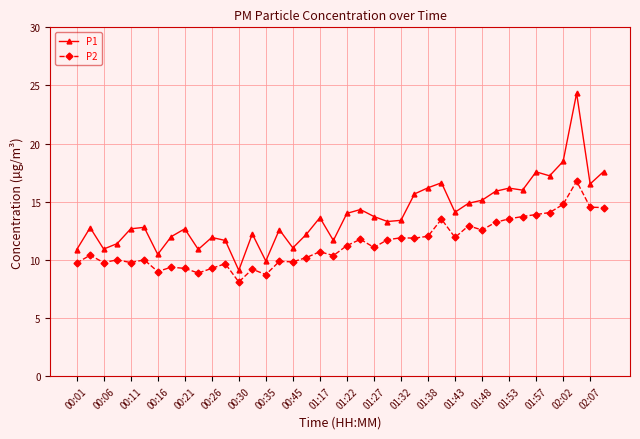

True or false: P1 and P2 intersect in this chart.

False